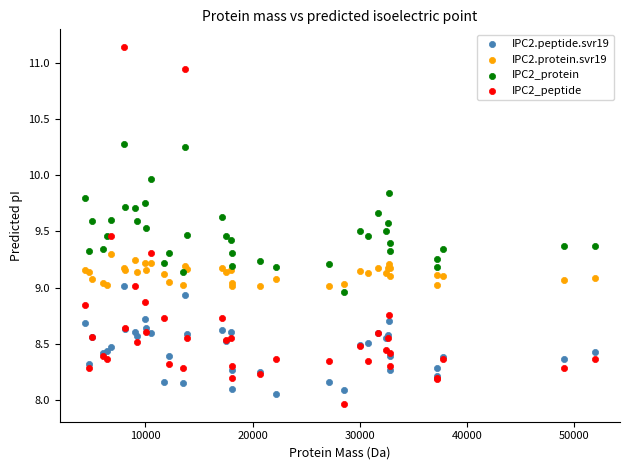

What is the X range (max minus min) for the scatter plot?

47518.5